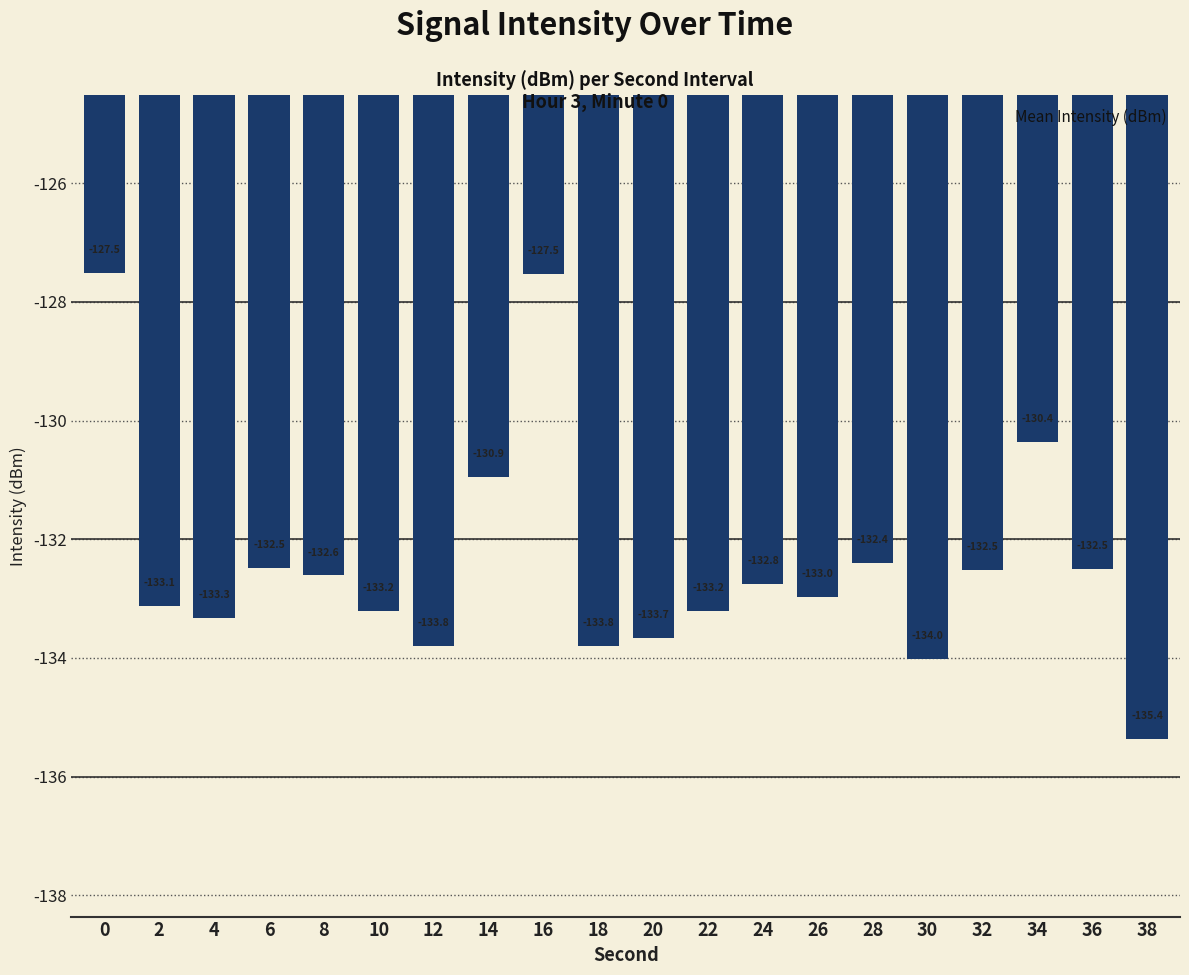

Does the chart contain stacked bars?

No